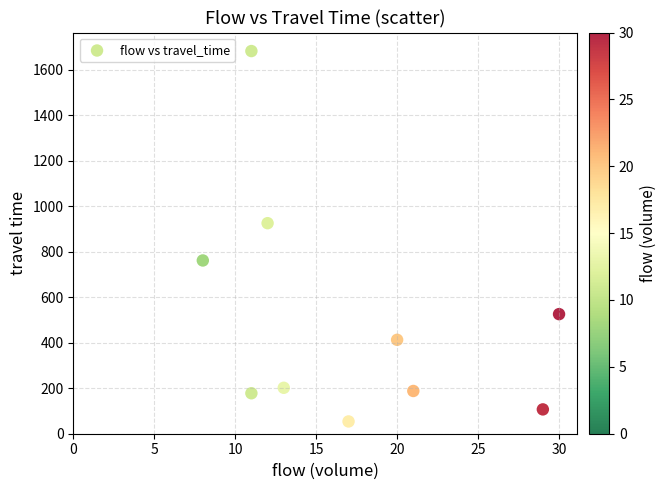

What Y value in the scatter plot is closest to 868?

926